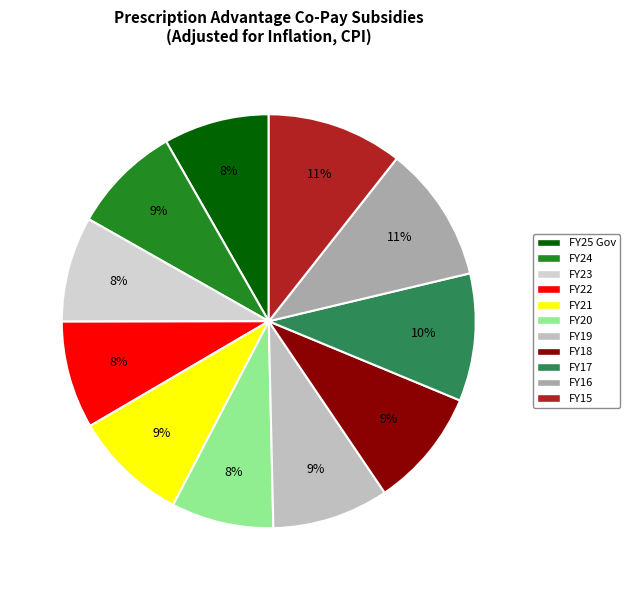

To the nearest percent, what percentage of the pie is FY21?

9%